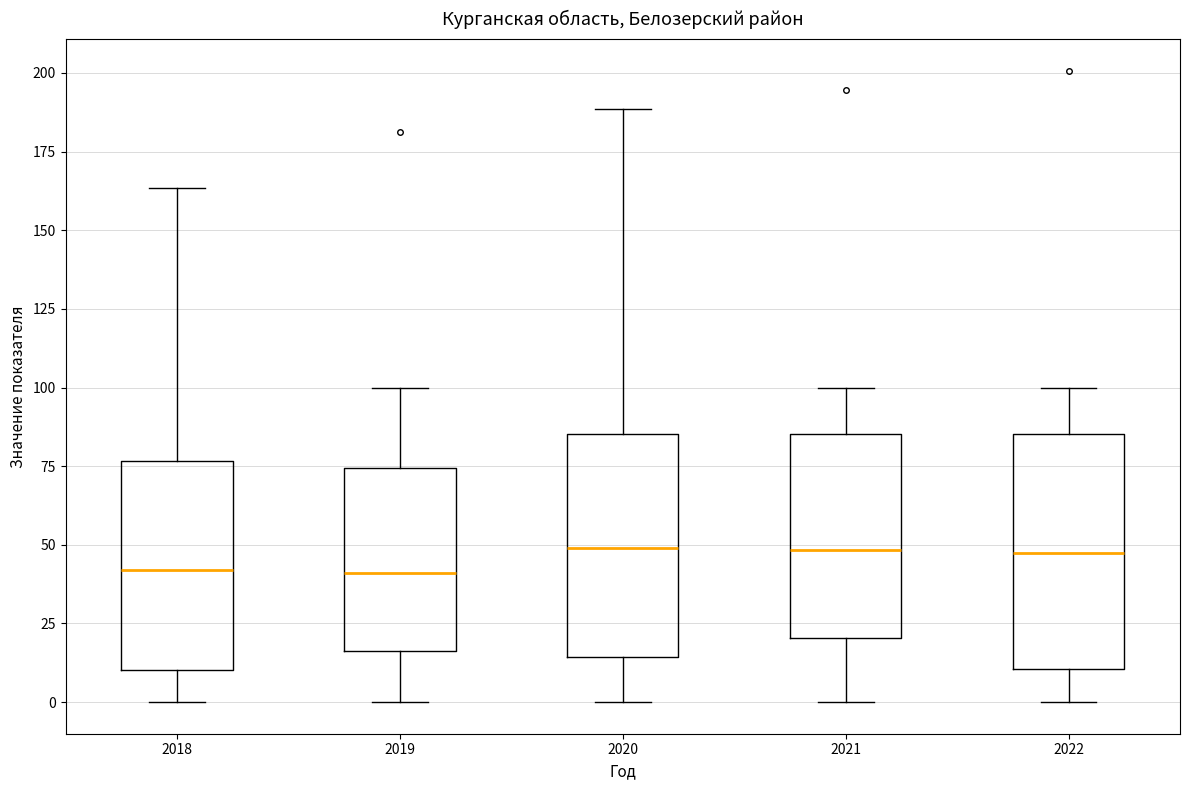

Reading left to right, transcribe this box plot: for each box, give where its median line is, the range the box spans, and where its two whiskers end, as read against the y-axis. The values are not printed on the chart, so give them approximately, as read against the axis.

2018: median 40, box 10 to 75, whiskers 0 to 165
2019: median 40, box 15 to 75, whiskers 0 to 100
2020: median 50, box 15 to 85, whiskers 0 to 190
2021: median 50, box 20 to 85, whiskers 0 to 100
2022: median 50, box 10 to 85, whiskers 0 to 100